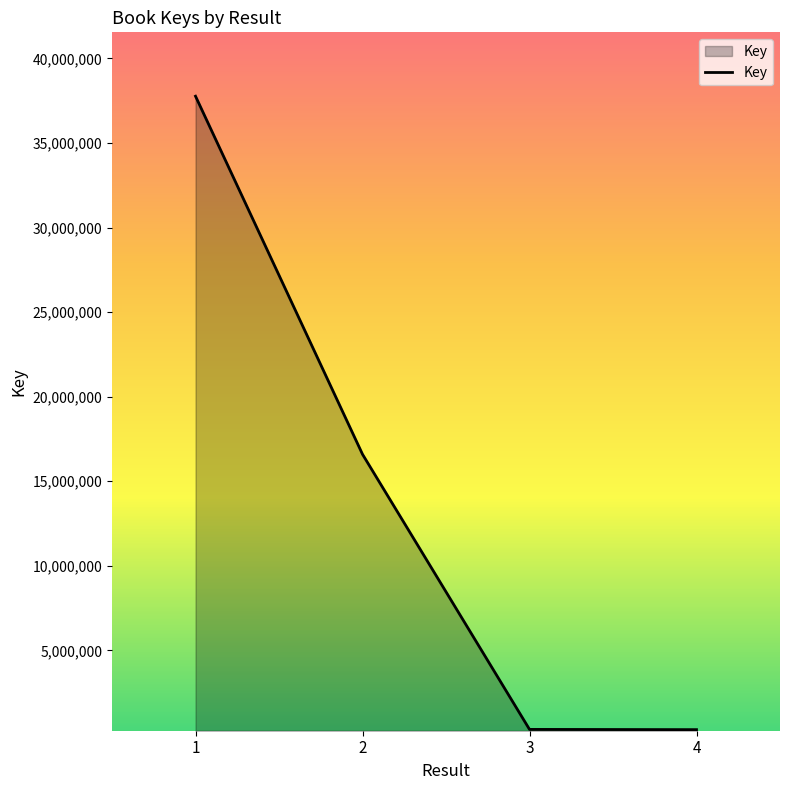

What is the minimum value shown in the chart?

317653